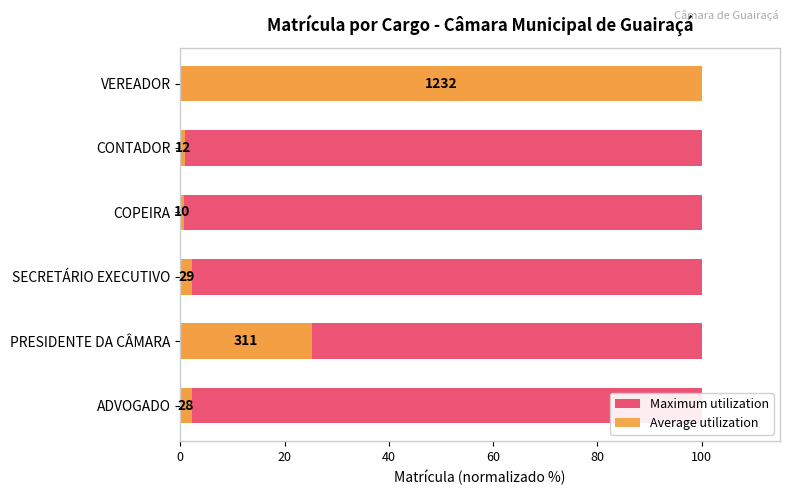

Between 60 and 40, which is larger?

60